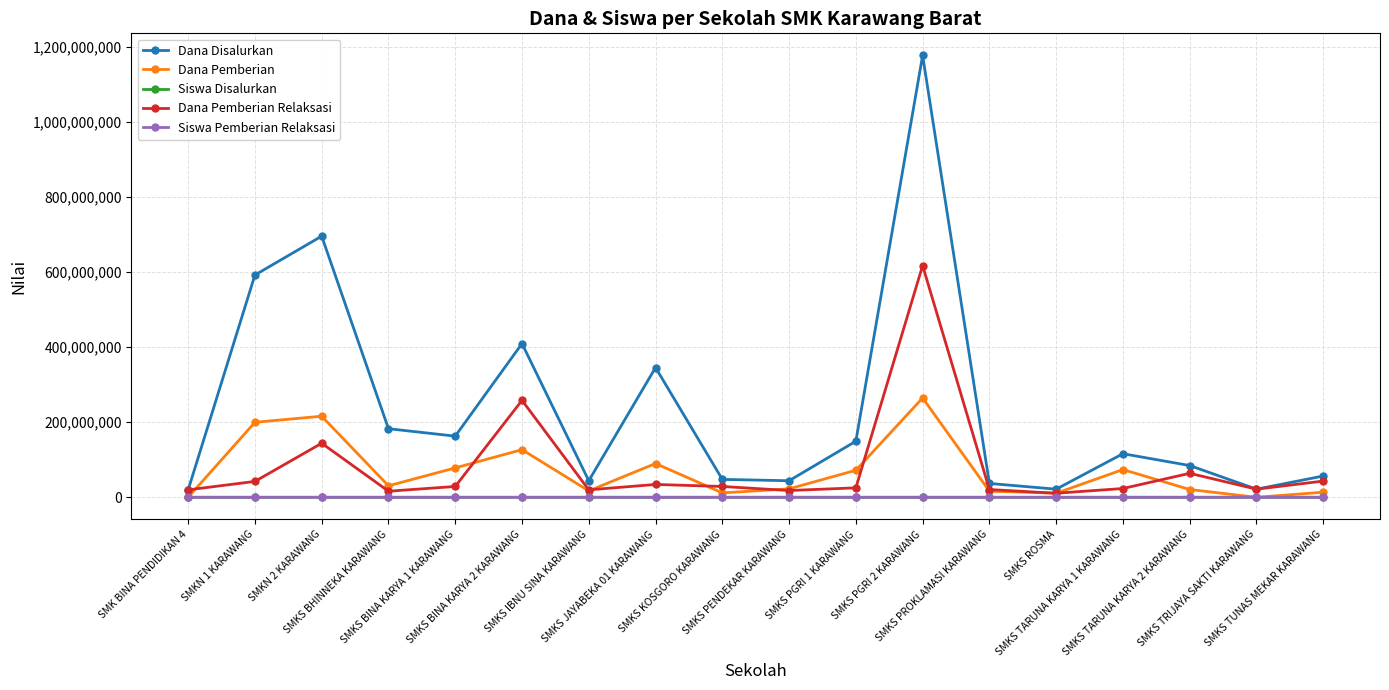

What is the maximum value for Dana Pemberian Relaksasi?

617400000